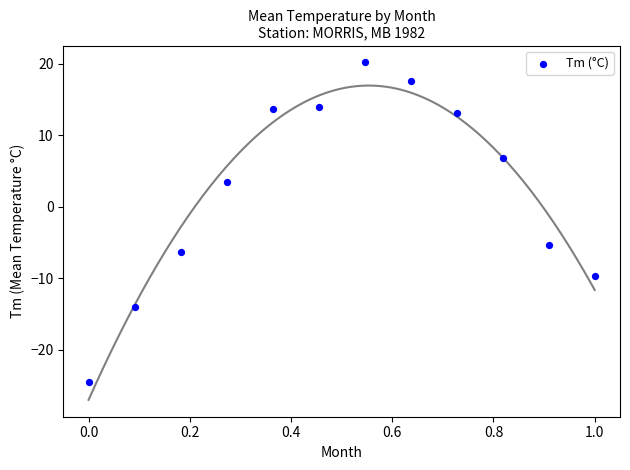

What Y value in the scatter plot is closest to -2?

-5.3